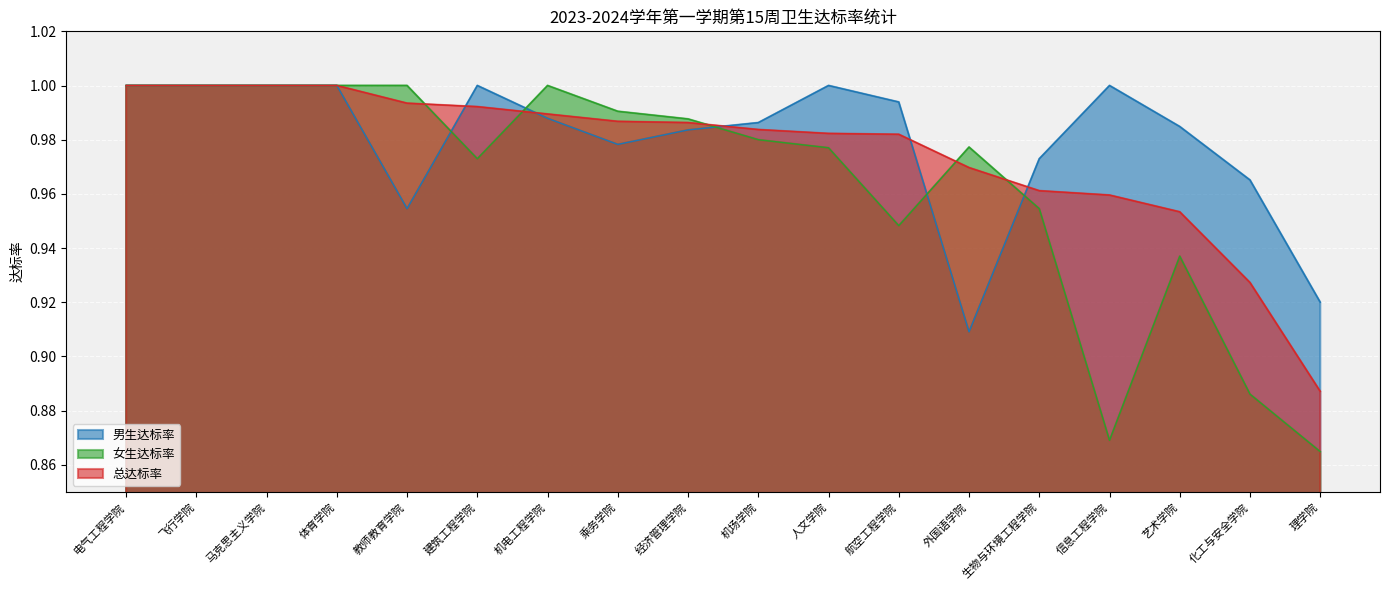

What is the label of the 1st point from the right?

理学院